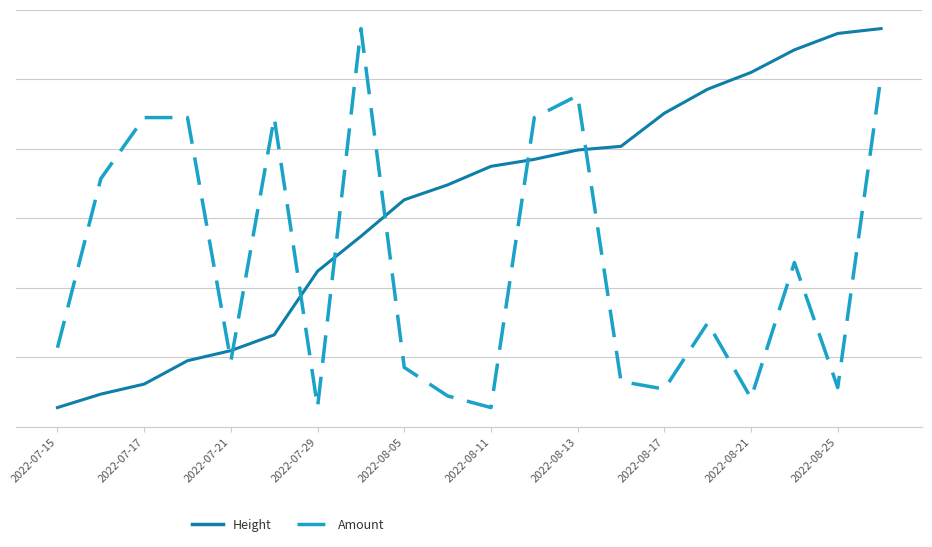

What is the difference between the maximum and minimum values in the Height series?

1.0